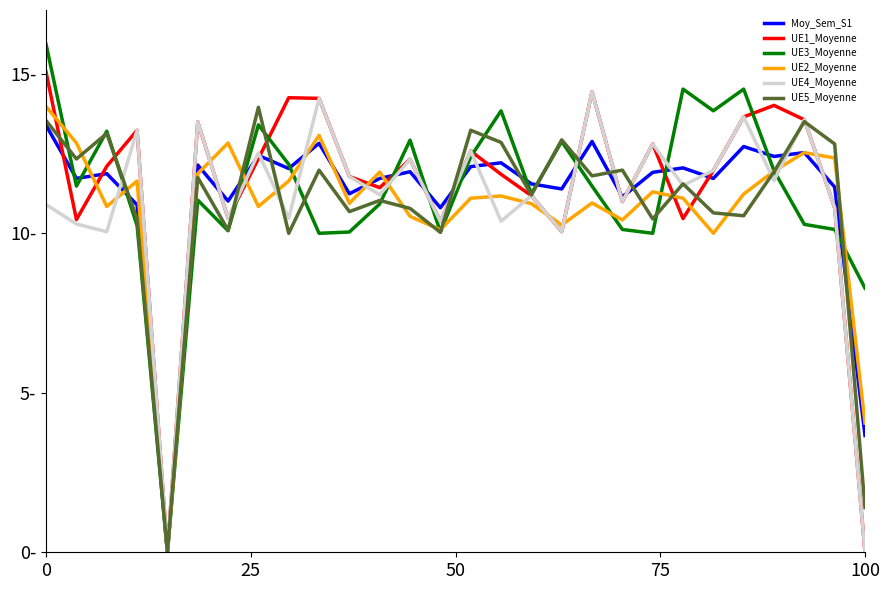

Is this an area chart (filled region under the line)?

No